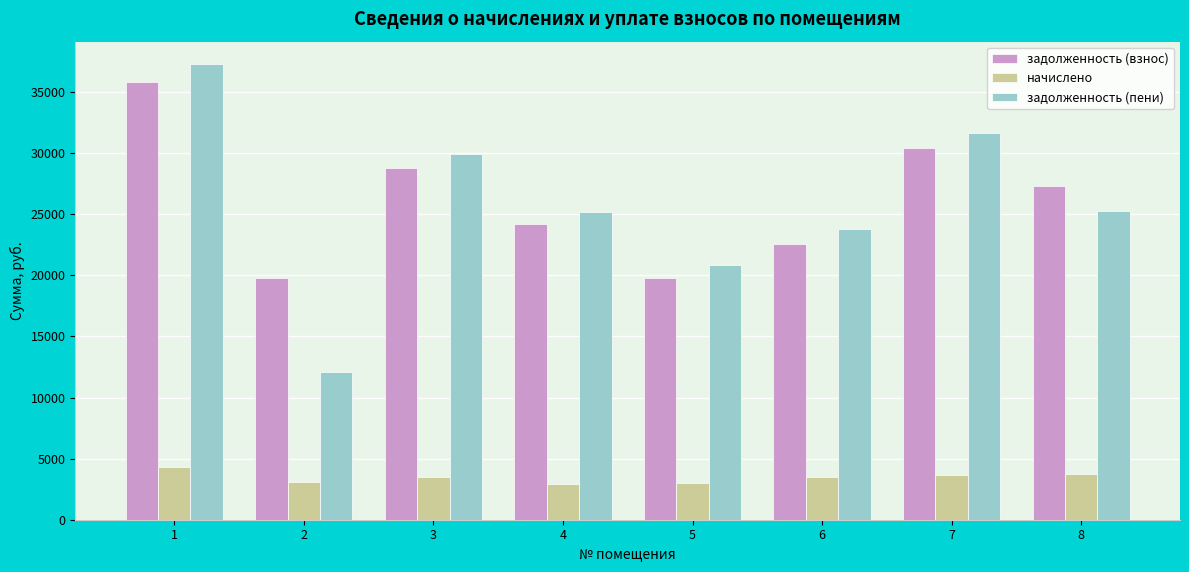

The value of задолженность (взнос) at 2 is 19768.2. True or false?

True